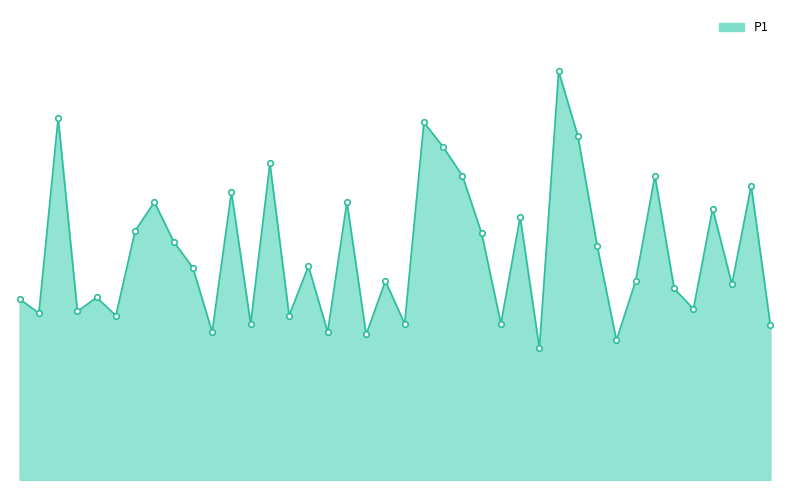

Rank the categories by value from lowest to highest.

01:17, 01:30, 00:49, 00:26, 00:40, 01:53, 00:31, 00:54, 01:06, 00:13, 00:35, 00:03, 00:08, 01:43, 00:01, 00:11, 01:40, 01:48, 00:51, 01:35, 00:23, 00:38, 01:28, 00:21, 01:03, 00:16, 01:14, 01:45, 00:18, 00:46, 00:28, 01:50, 01:01, 01:38, 00:33, 00:58, 01:25, 00:56, 00:06, 01:22